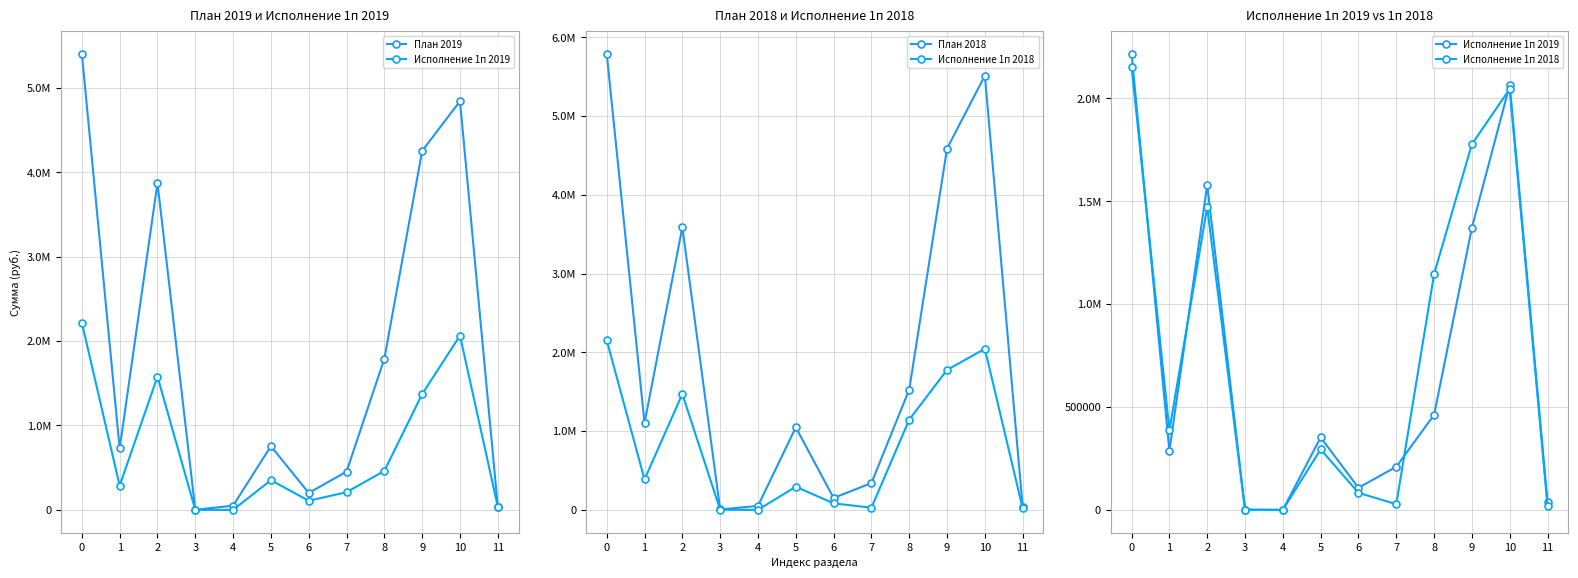

Is the value of План 2018 at 9 greater than the value of Исполнение 1п 2018 at 0?

Yes